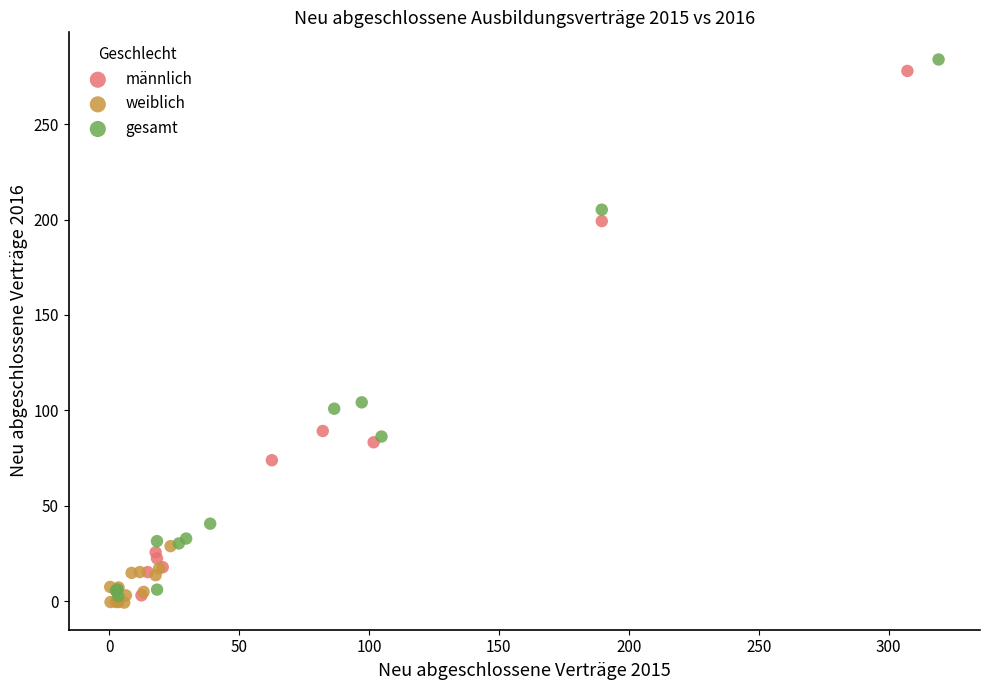

What are all the series names shown in the legend?

männlich, weiblich, gesamt